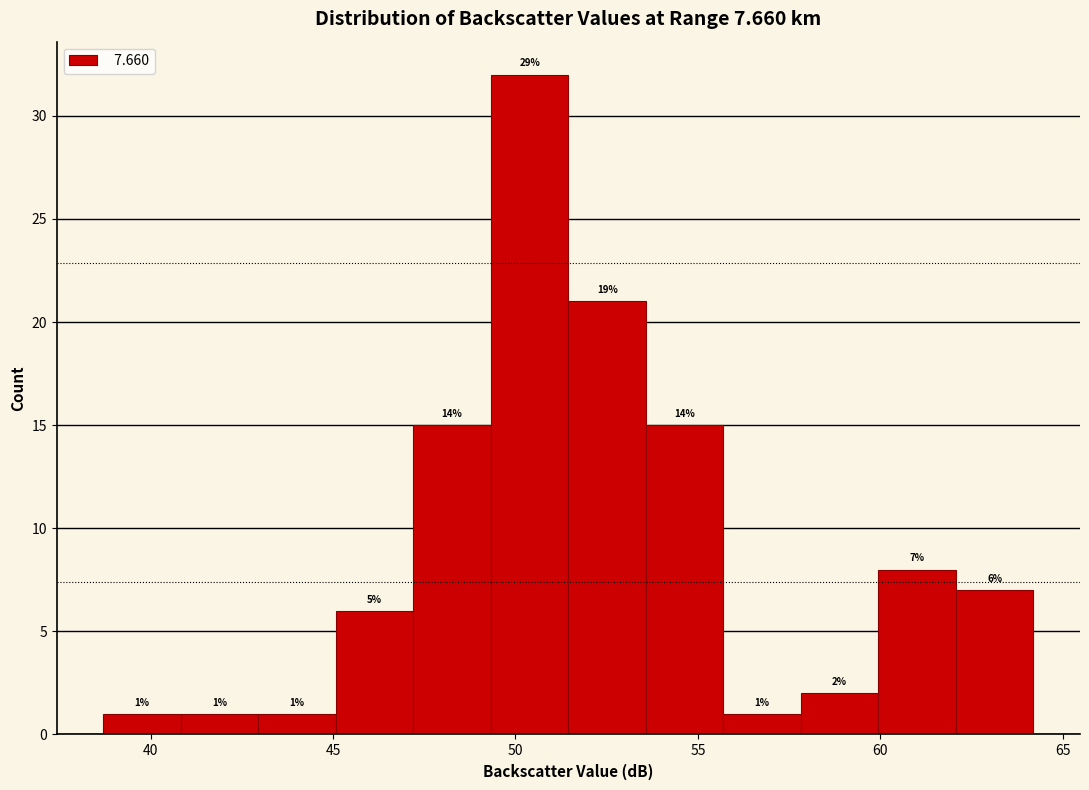

Over which range of the x-axis is the bar tallest?

49.5 to 51.5